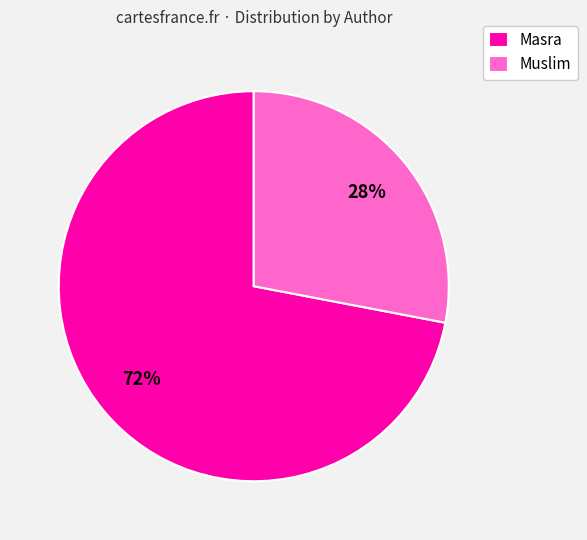

Rank the categories by value from lowest to highest.

Muslim, Masra